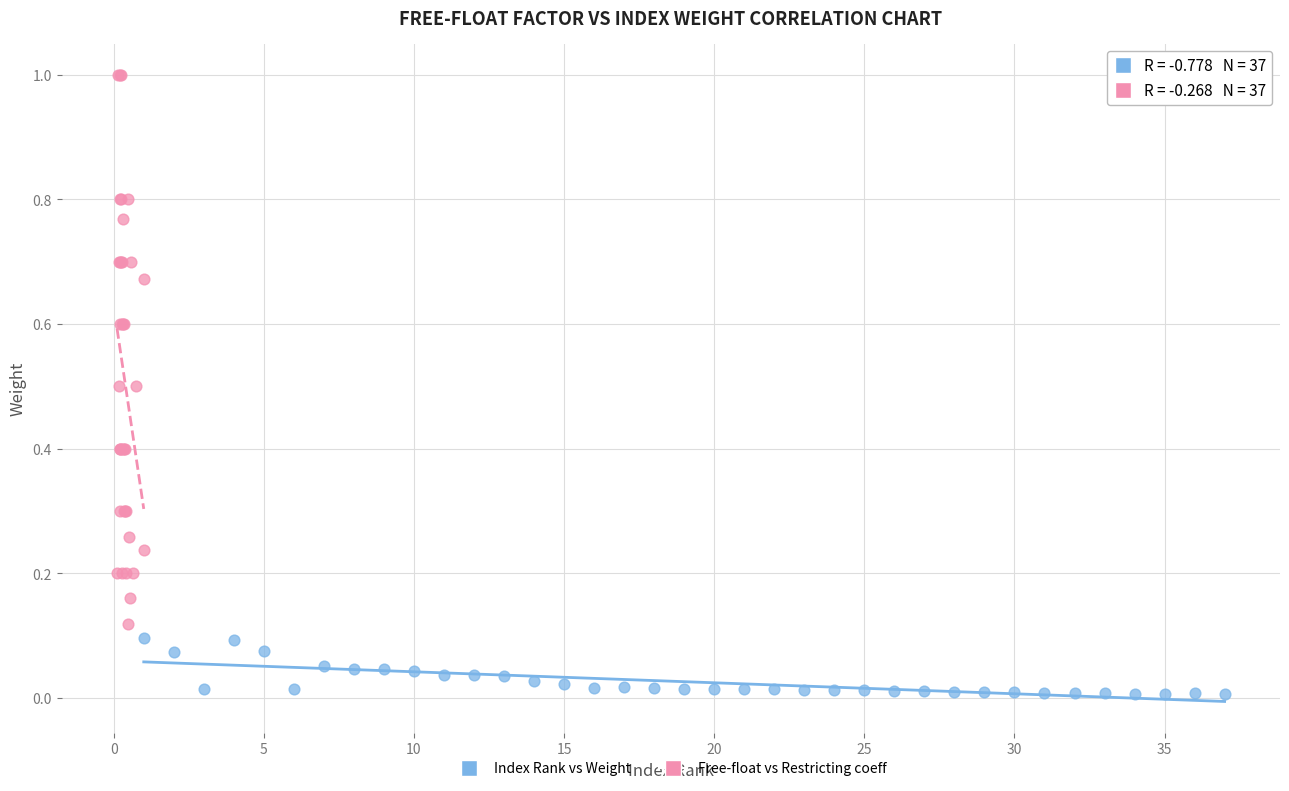

What are all the series names shown in the legend?

Index Rank vs Weight, Free-float vs Restricting coeff